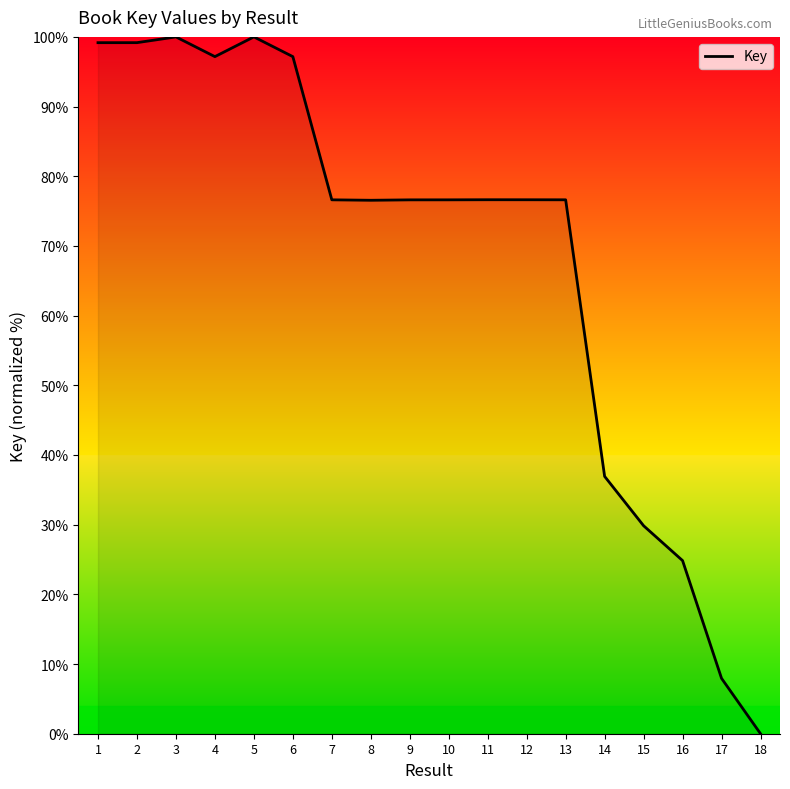

Is it true that the value at 10 is 76.6?

True